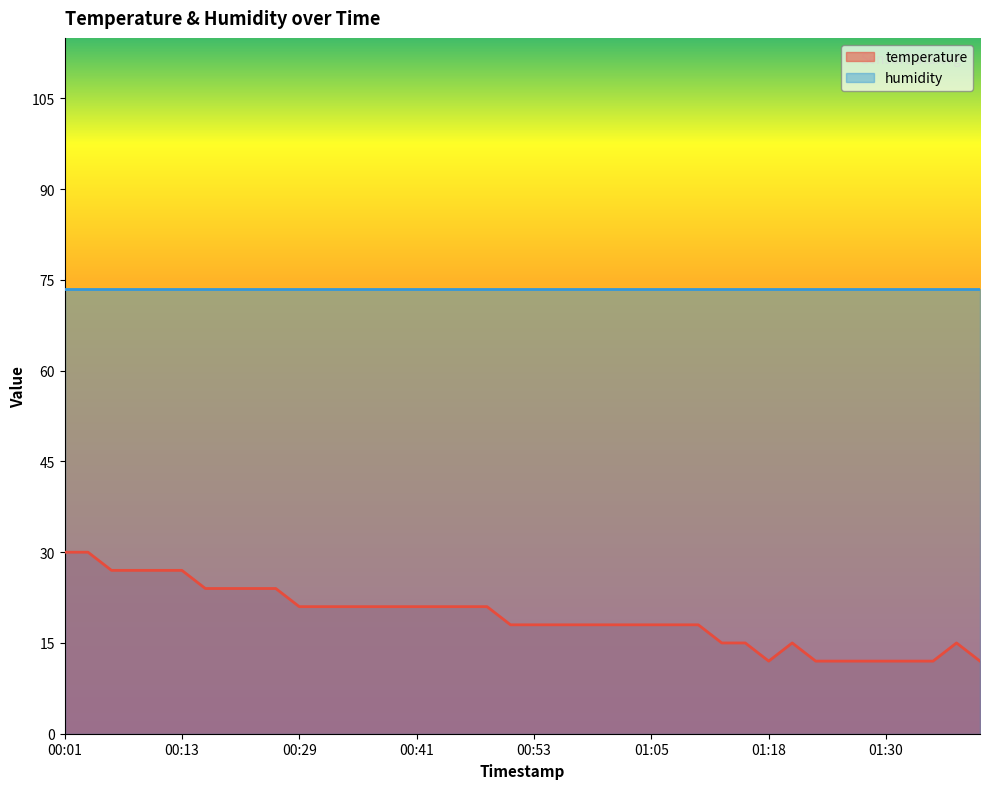

What is the sum of the values at 00:41 and 00:31?

42.0